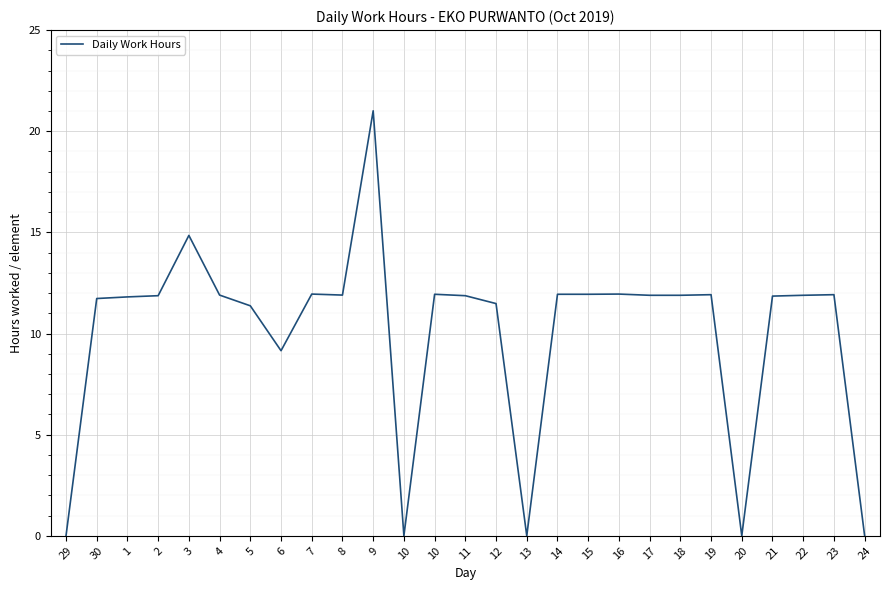

How many lines are shown in the chart?

1